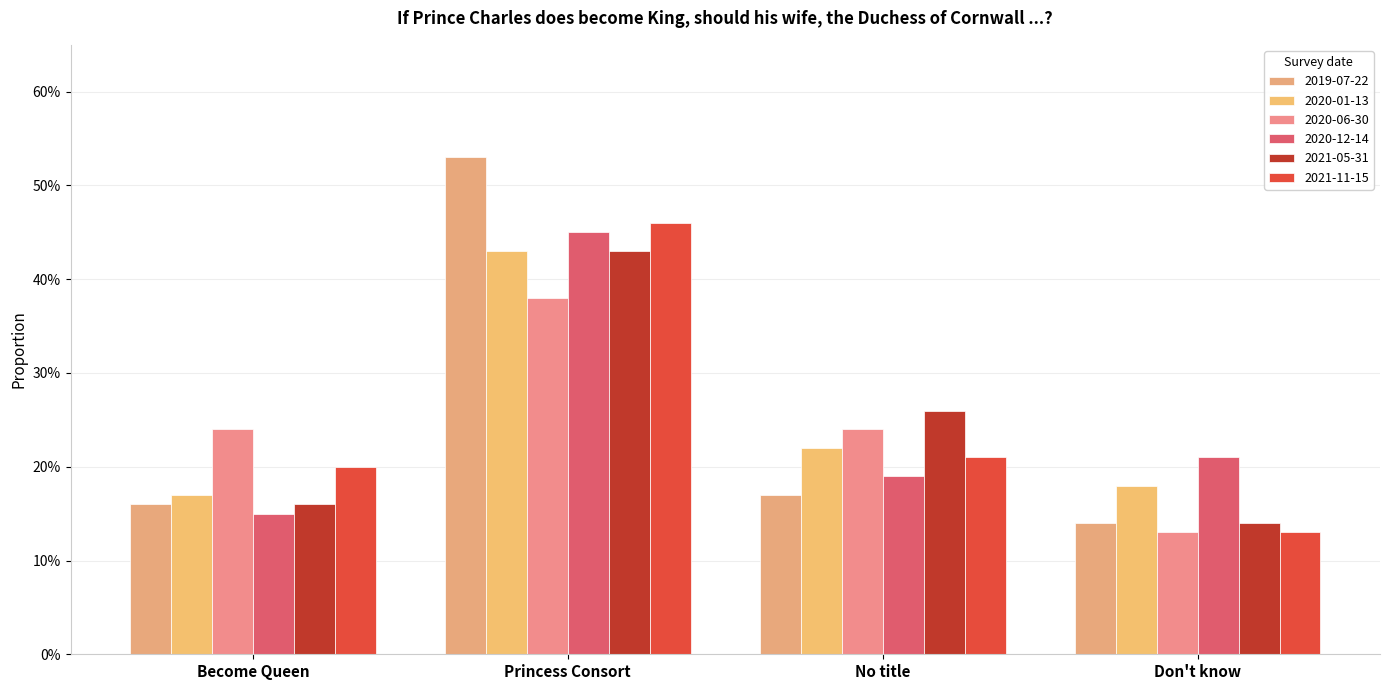

Which series has the largest range (max minus min)?

2019-07-22